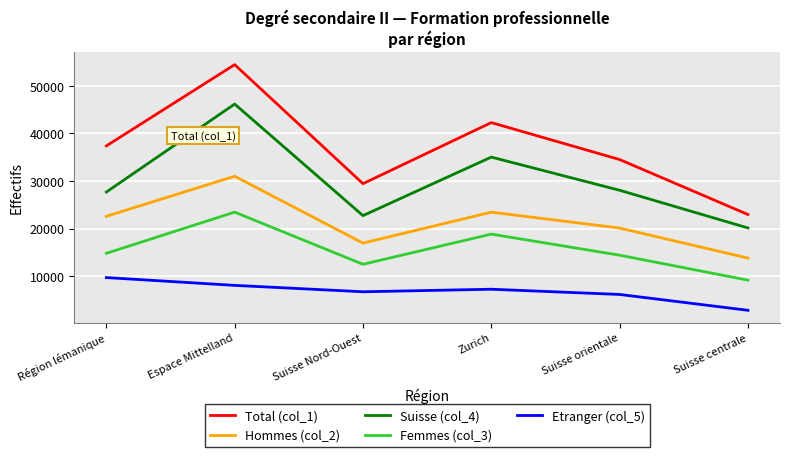

What is the spread (max minus min) of values at Région lémanique?

27669